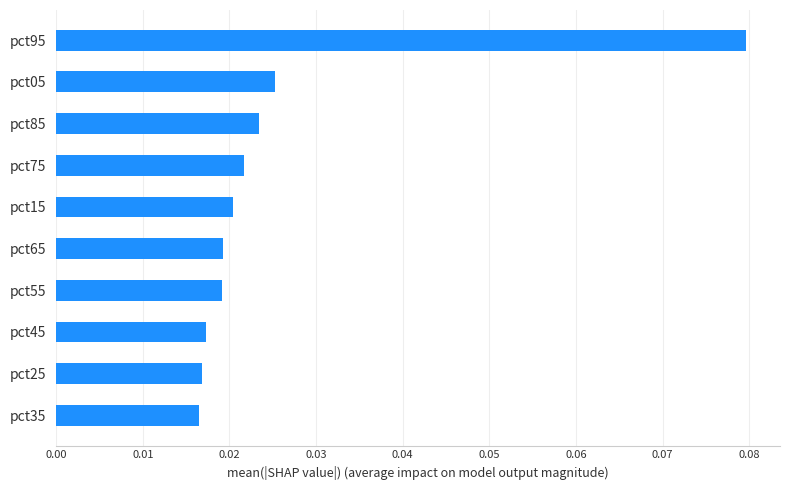

What is the sum of all values?

0.3